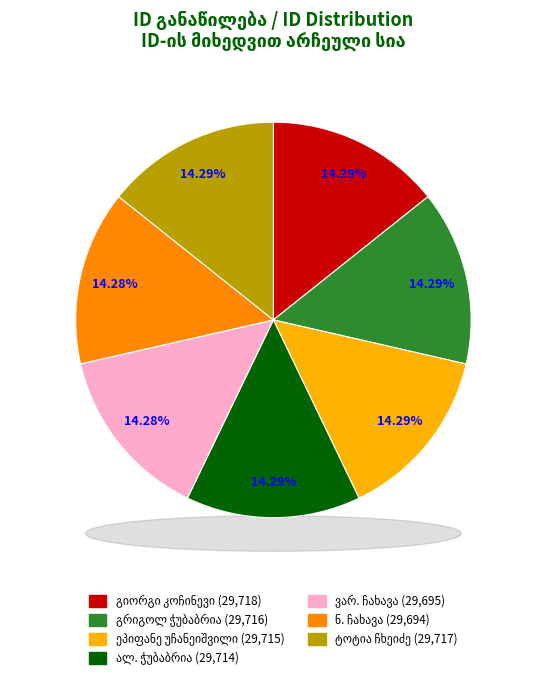

Does ვარ. ჩახავა represent more than half of the total?

No